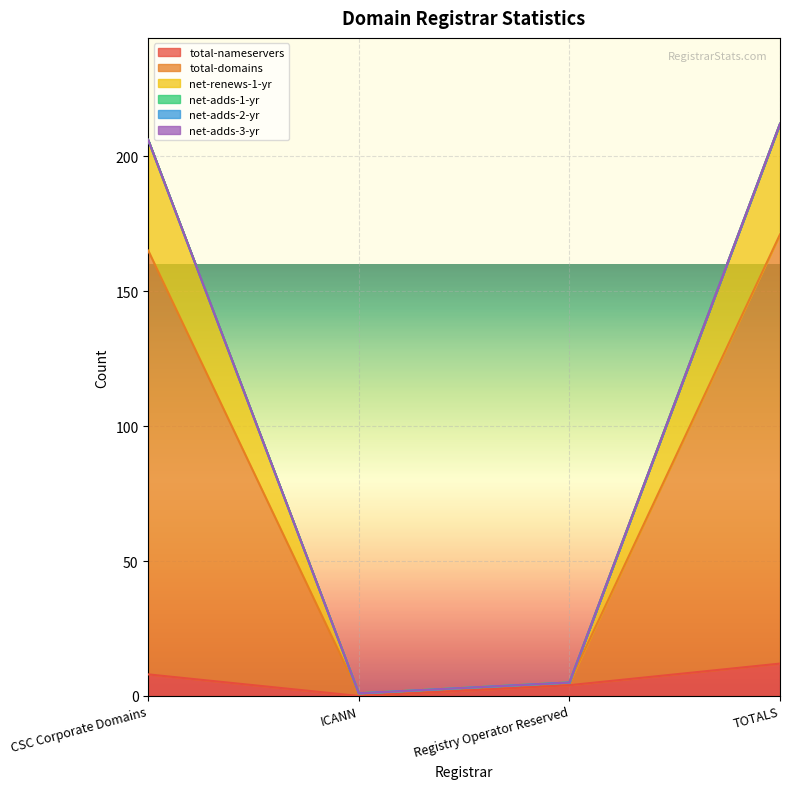

True or false: net-renews-1-yr and total-domains intersect in this chart.

False